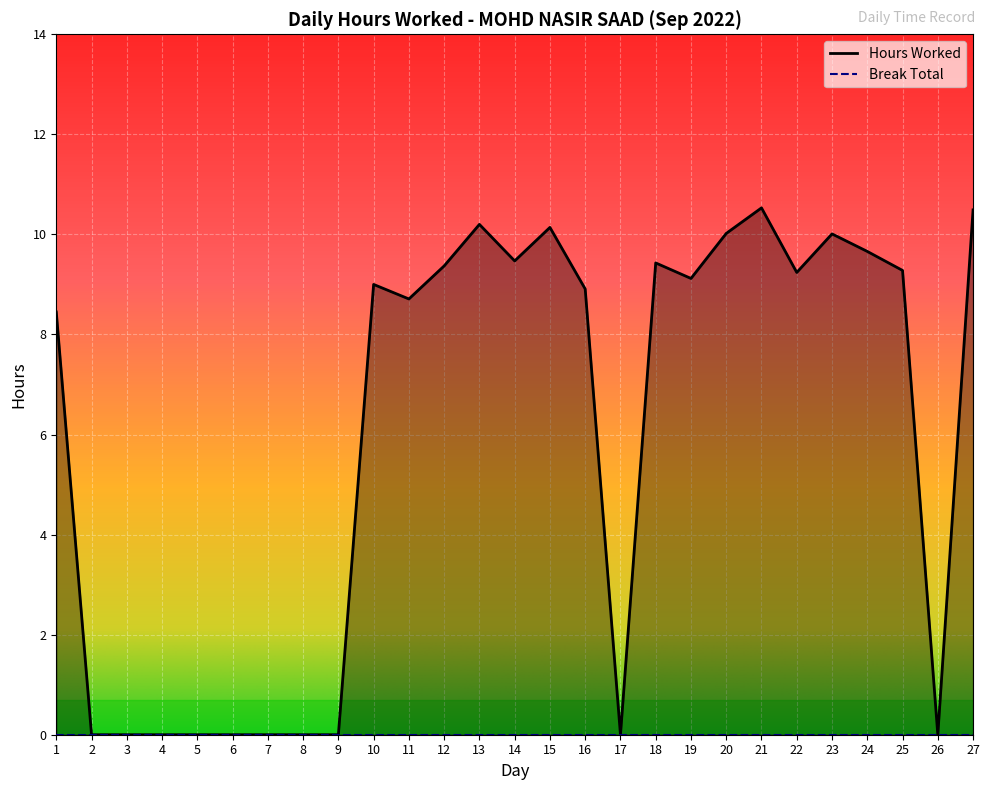

What is the difference between the second highest and minimum values?

10.5